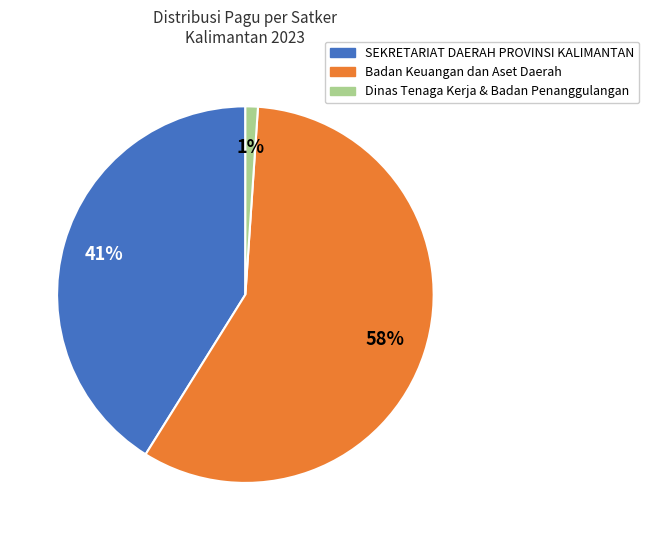

Does any single category account for the majority?

Yes